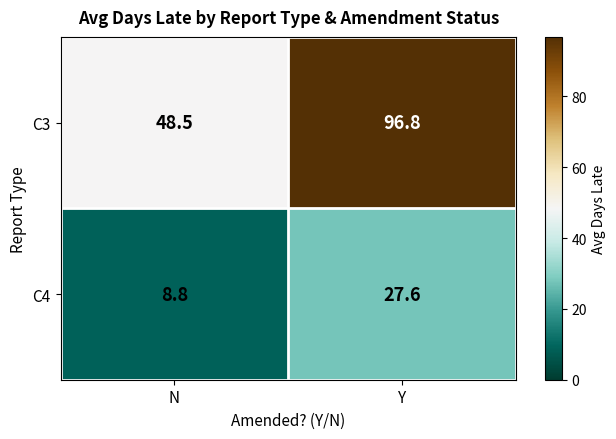

Rank the series at Y from lowest to highest value.

C4, C3